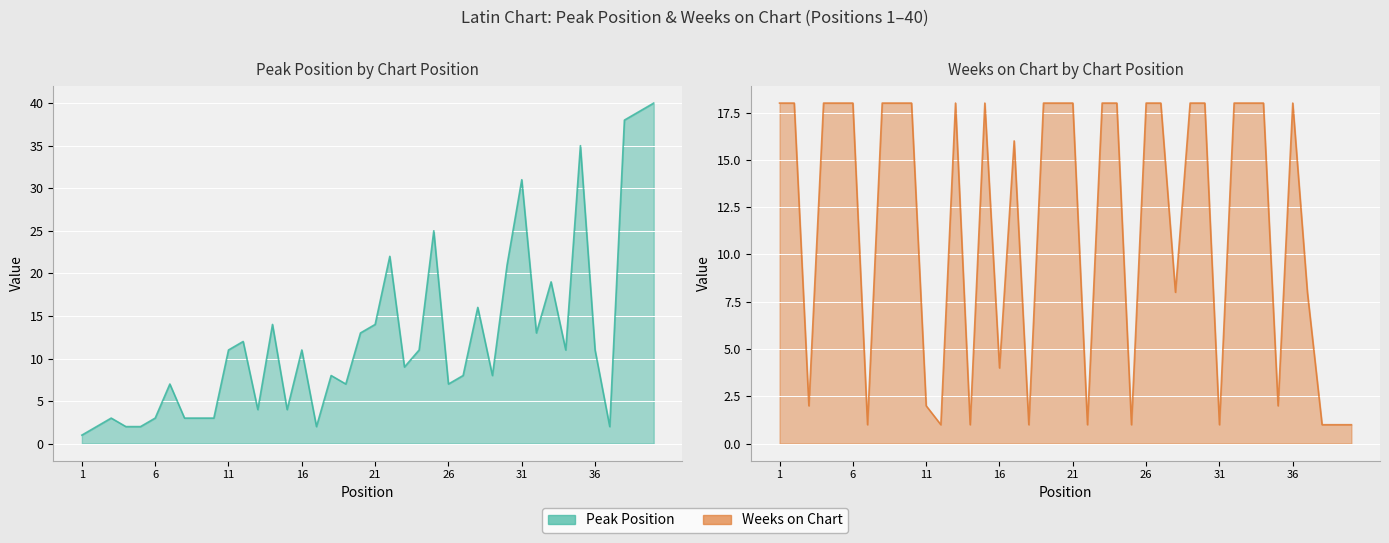

How many distinct data groups are displayed?

2